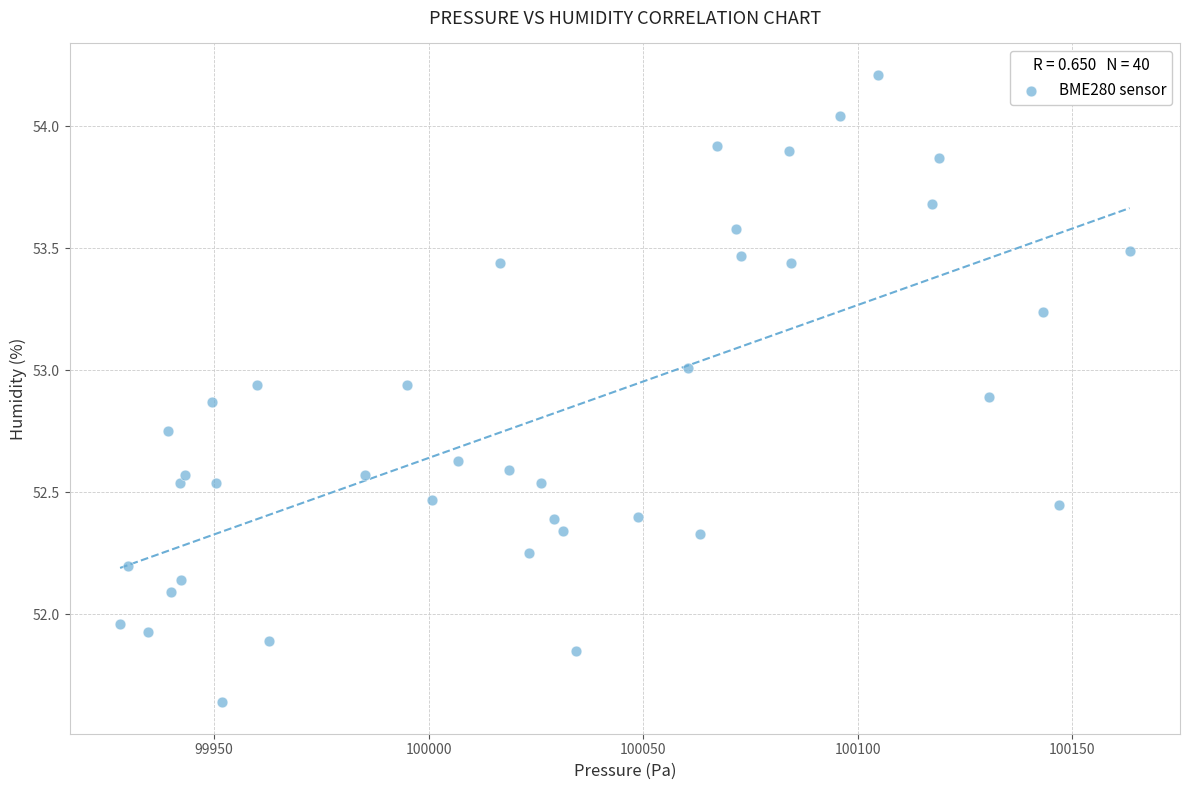

What is the range of Y values (max minus min)?

2.6